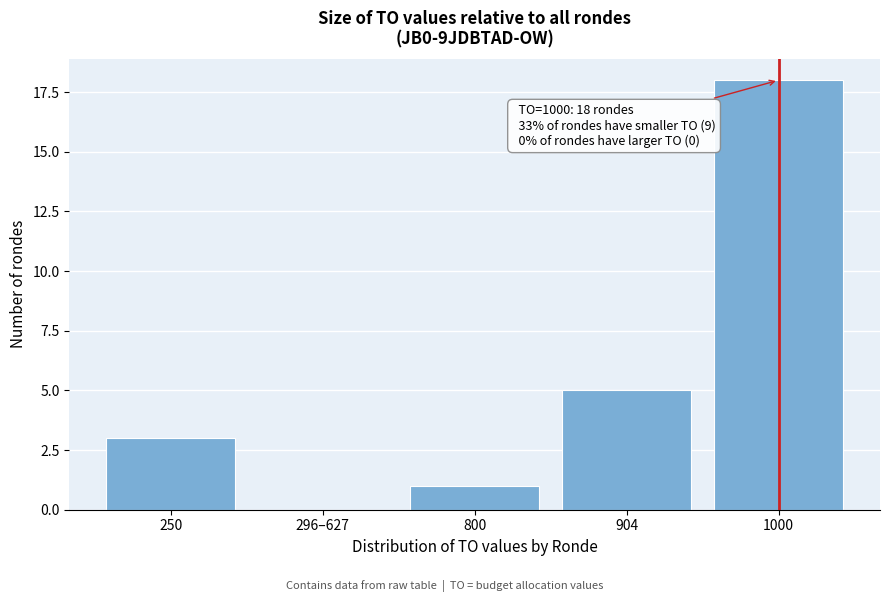

Reading right to left, transcribe all the data shown in this chart.

1000=18	904=5	800=1	296–627=0	250=3